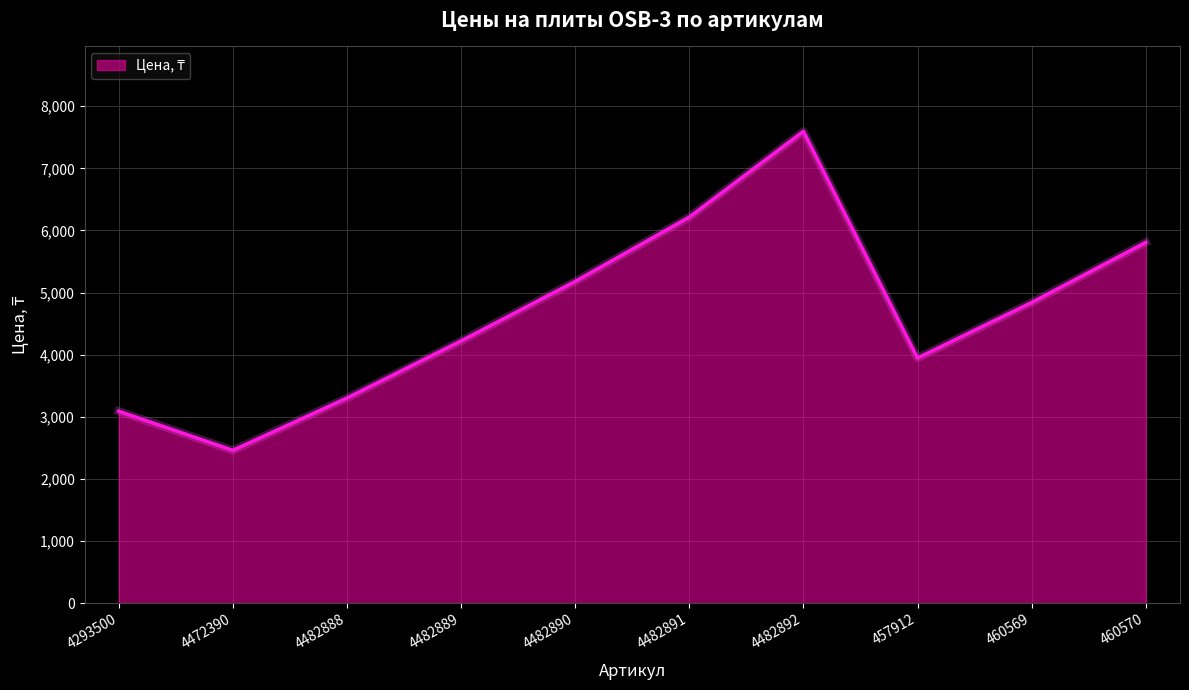

What is the greatest value displayed?

7595.1